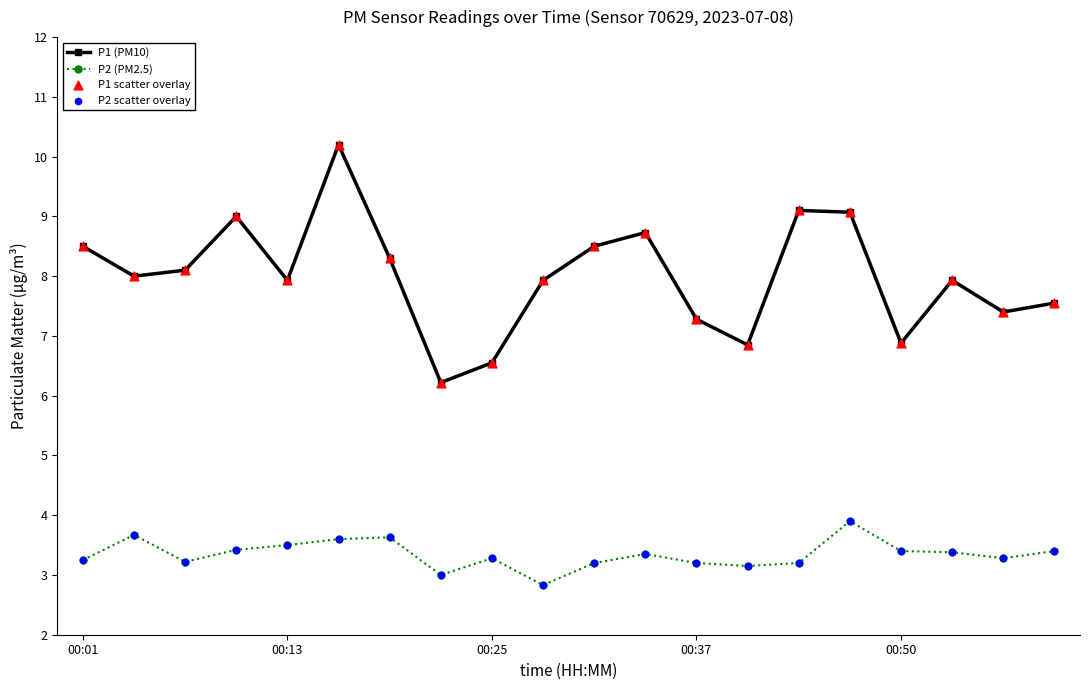

Which series has the largest total across all categories?

P1 (PM10)